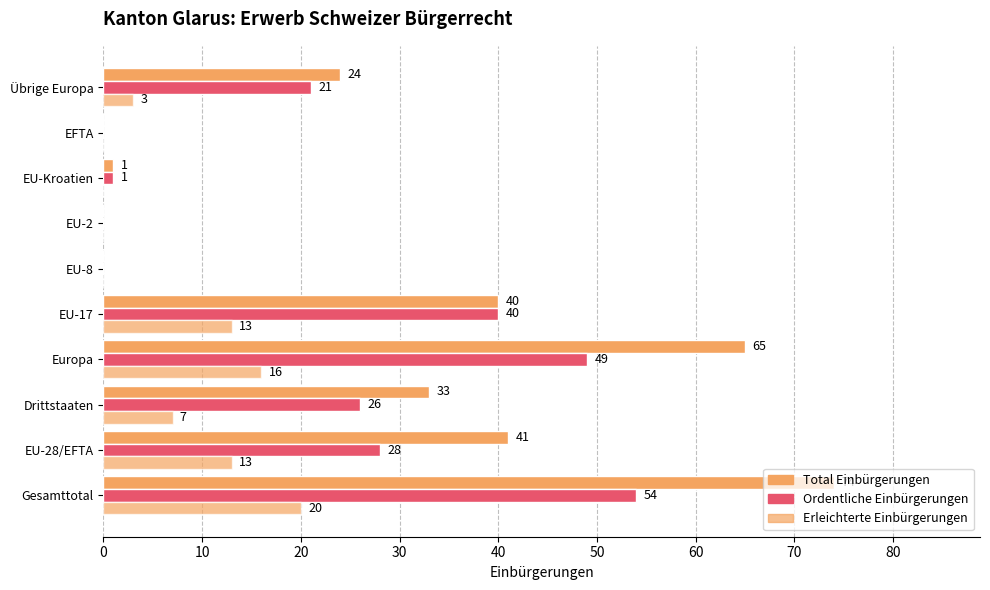

How many positive values does the Erleichterte Einbürgerungen series have?

6